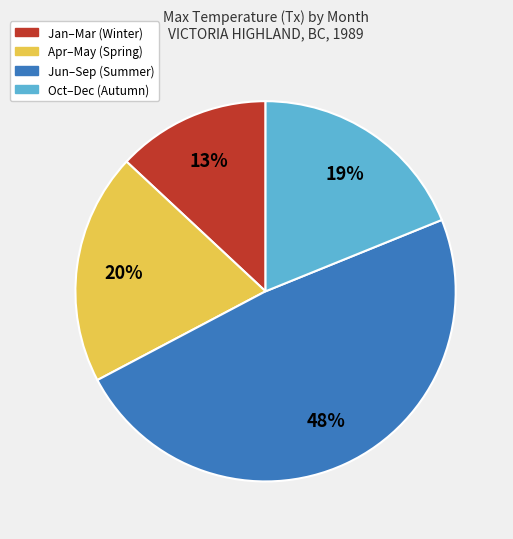

To the nearest percent, what is the average slice percentage?

25%